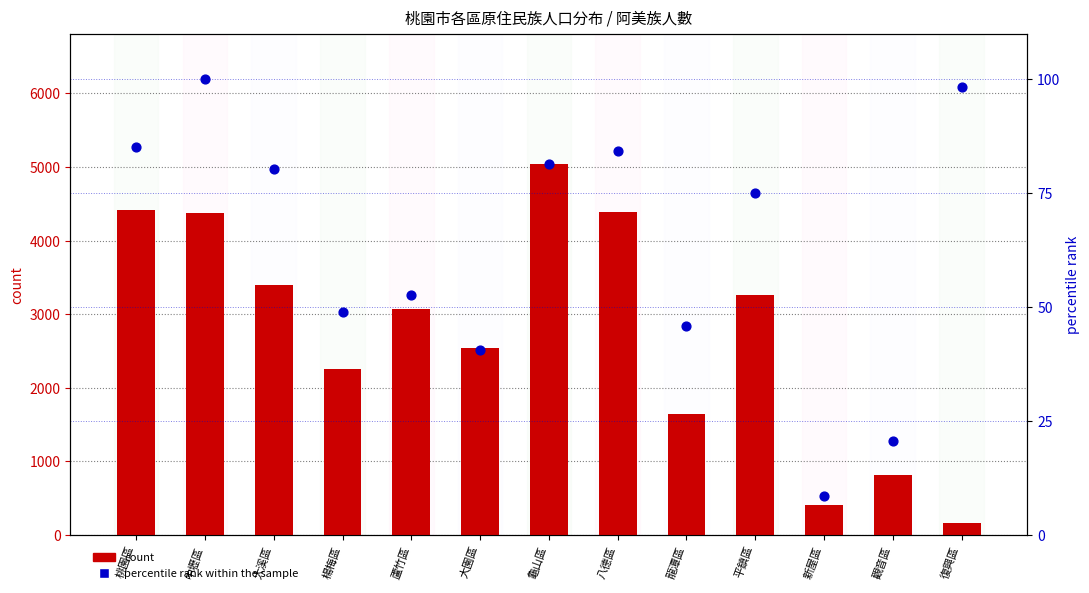

Which series has the largest total across all categories?

count